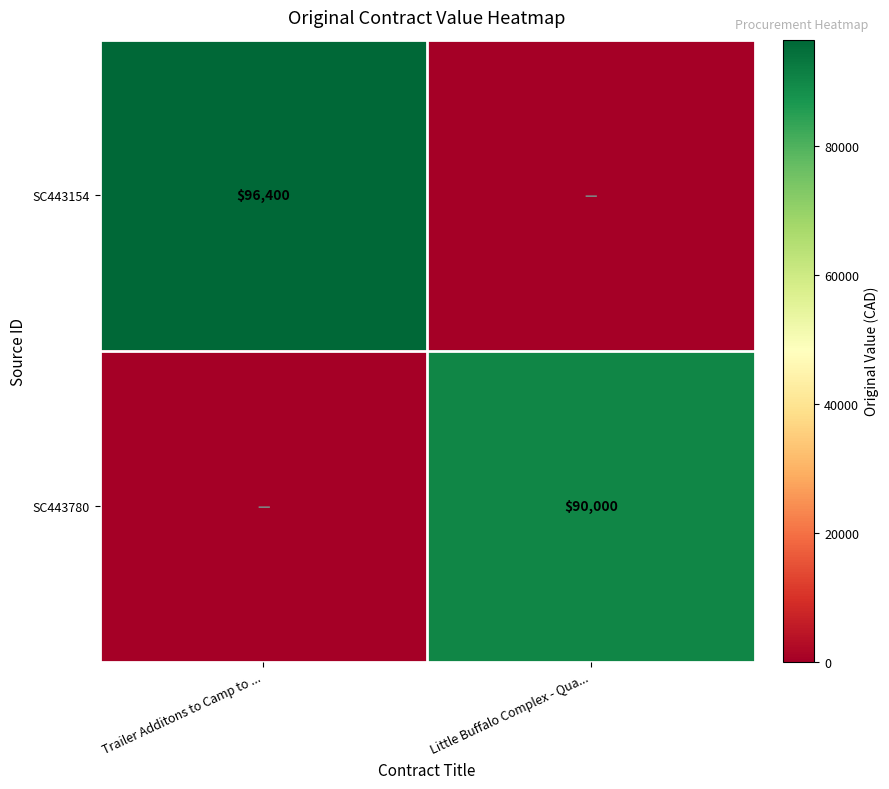

Is it true that SC443780 equals 90000 at Little Buffalo Complex - Qua...?

True